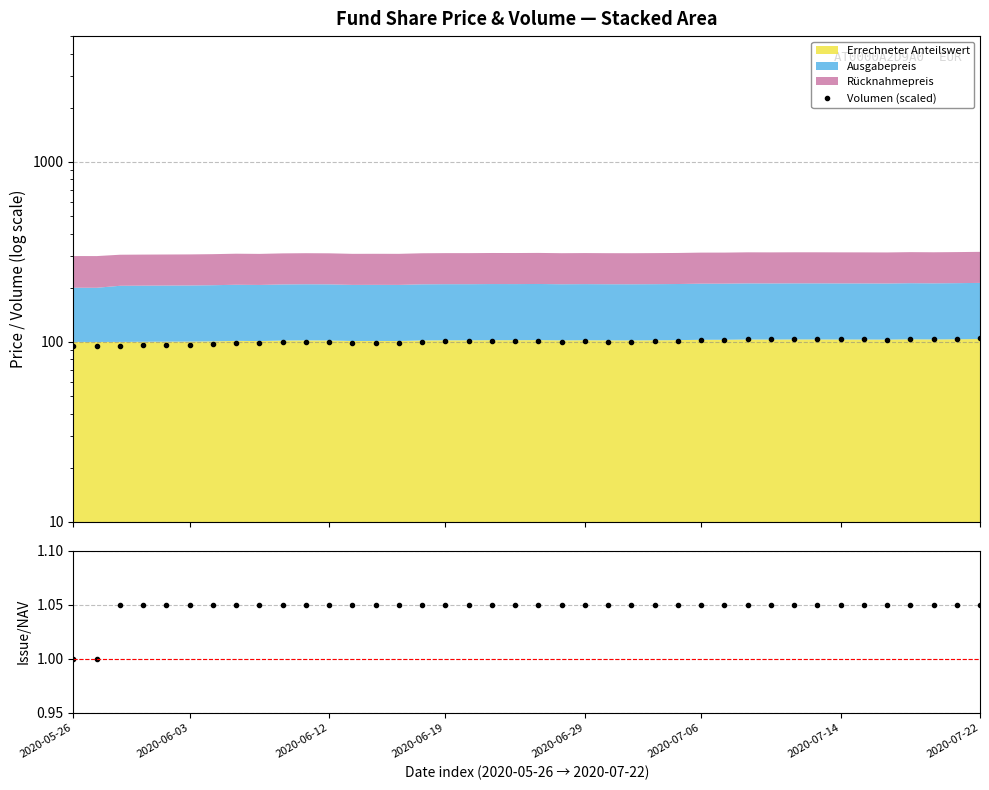

True or false: Volumen (scaled) has a value of 100.8 at 2020-06-29.

True